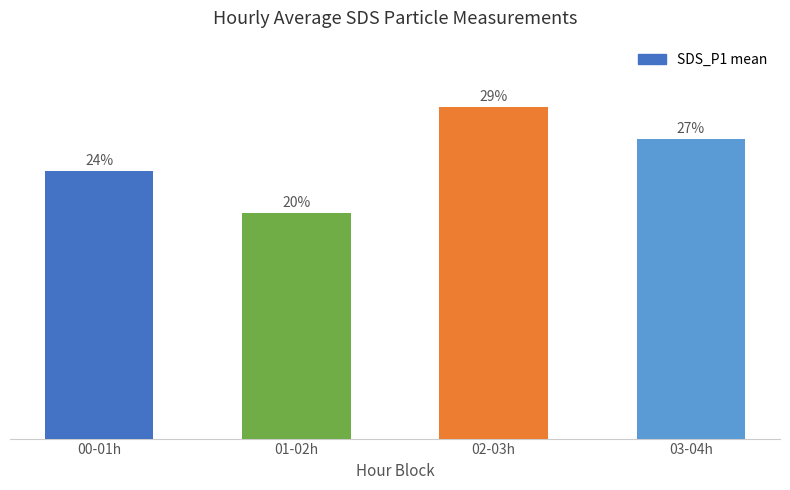

Does the chart contain any negative values?

No